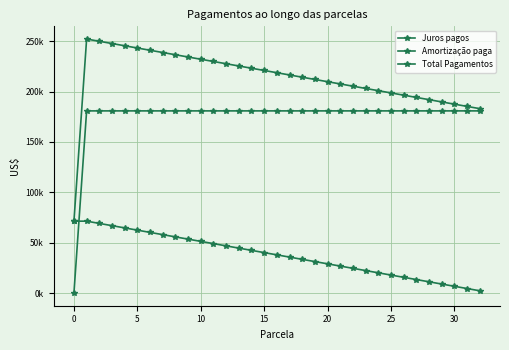

What is the difference between the maximum and minimum values in the Total Pagamentos series?

180875.0